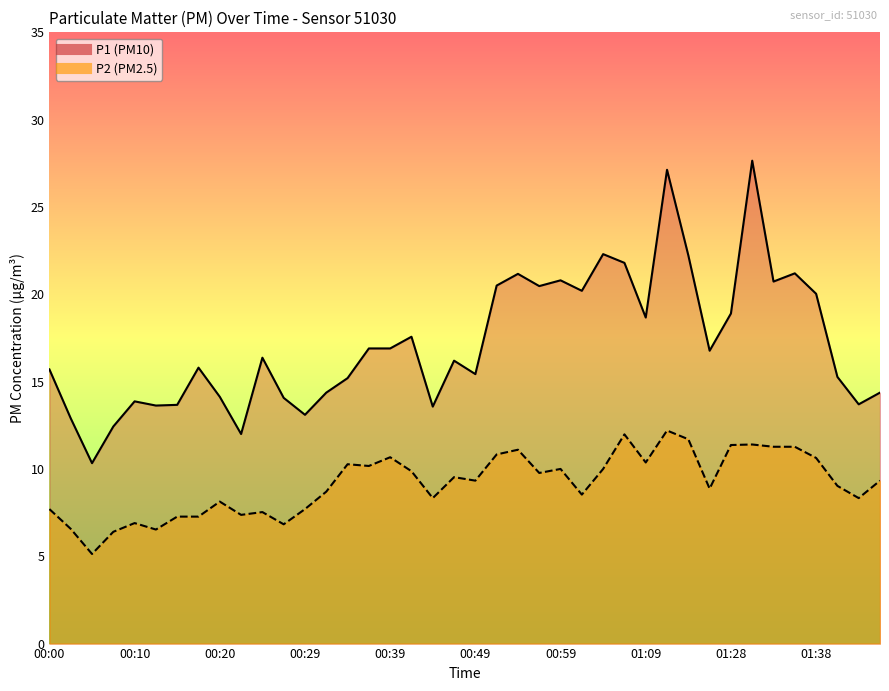

At which category is the sum across all series the highest?

01:12